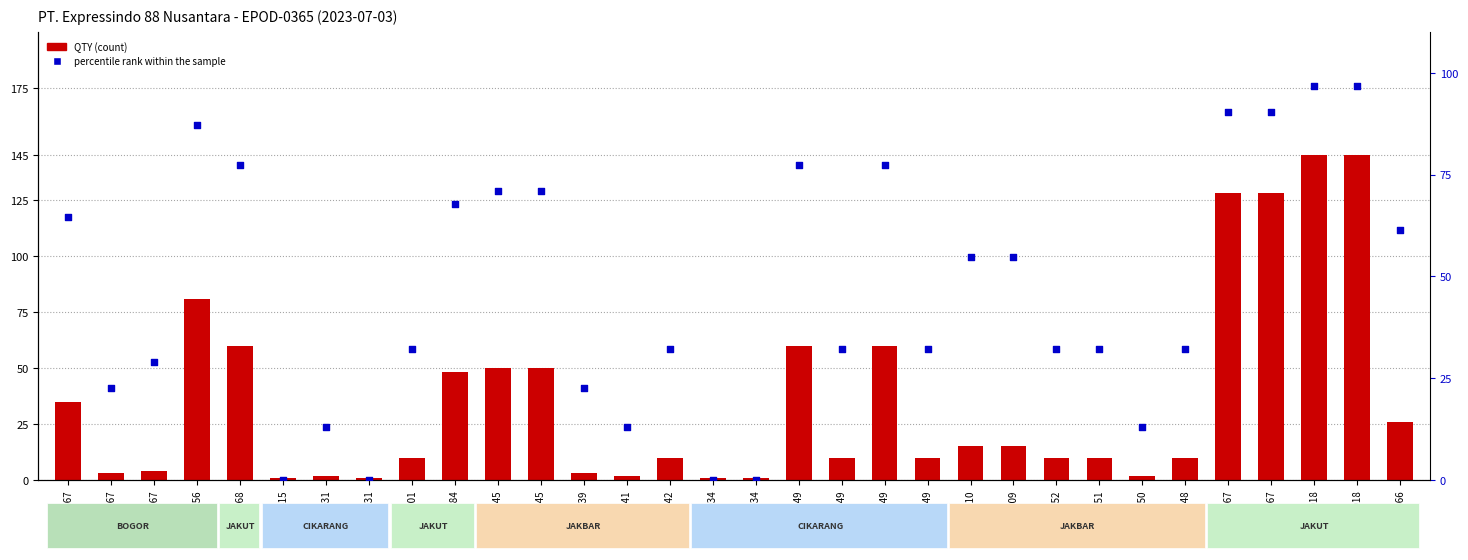

Which series contains the lowest Y value?

percentile rank within the sample